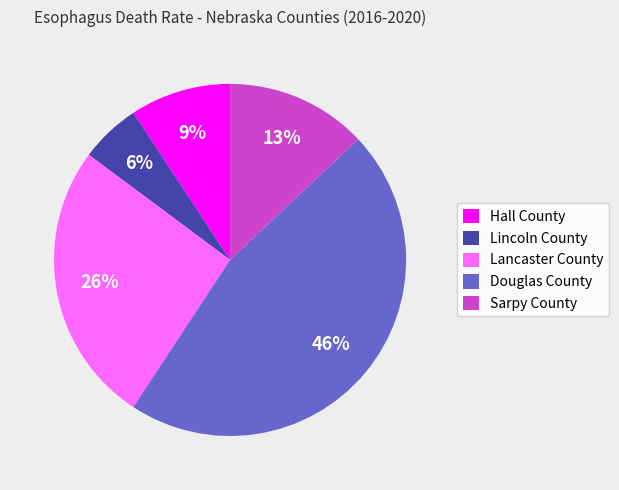

Count the number of slices in the pie.

5